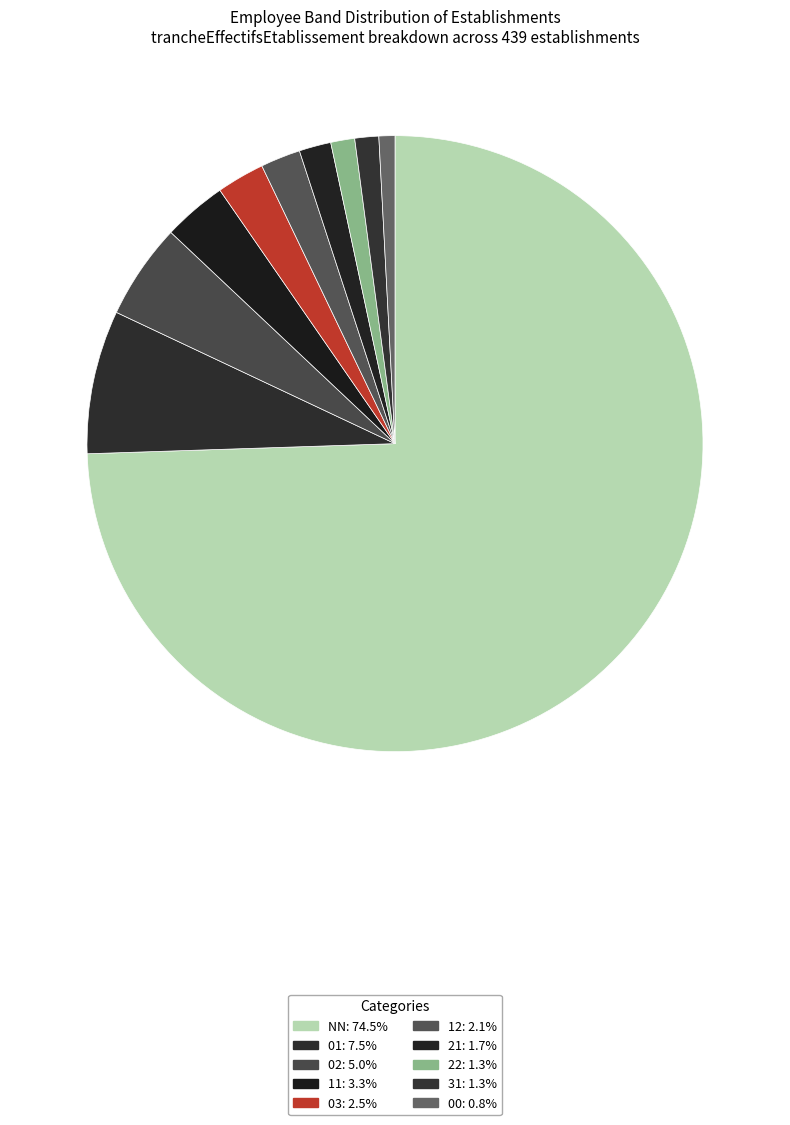

How many segments does this pie chart have?

10